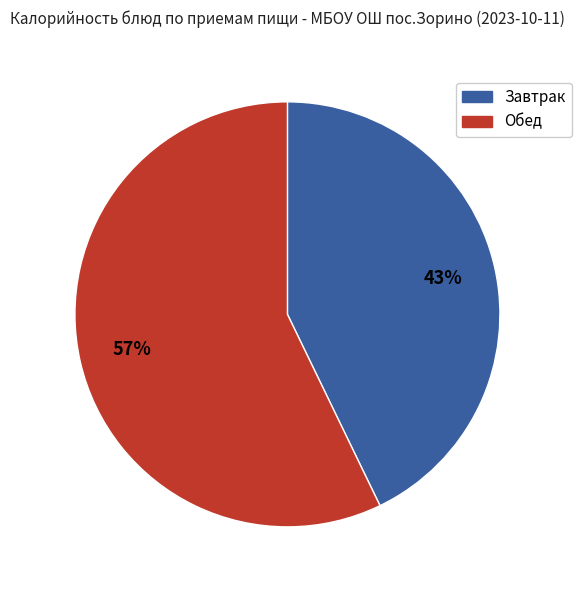

To the nearest percent, what is the difference between the largest and smallest slice percentages?

14%